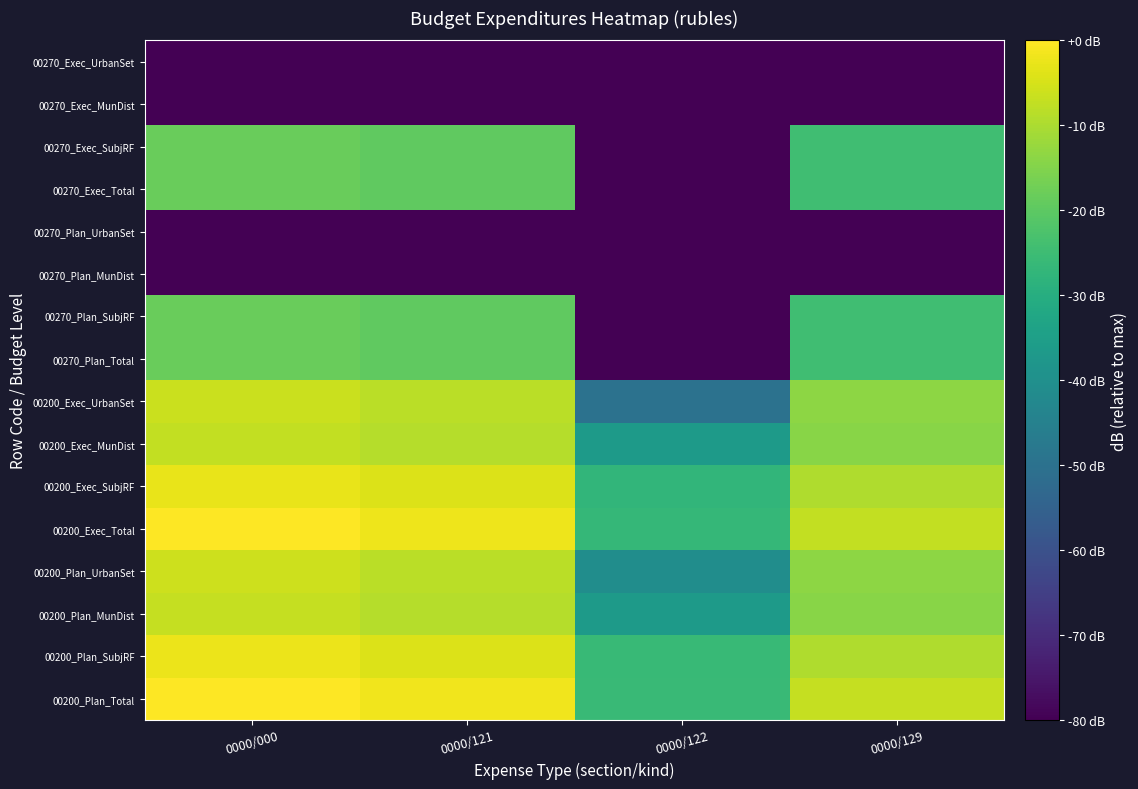

Reading left to right, list all the values displayed in this chart.

00200_Plan_Total: 0000/000=0.0	0000/121=-1.8	0000/122=-25.6	0000/129=-7.1
00200_Plan_SubjRF: 0000/000=-2.5	0000/121=-4.2	0000/122=-26.2	0000/129=-9.5
00200_Plan_MunDist: 0000/000=-7.2	0000/121=-9.0	0000/122=-36.3	0000/129=-14.2
00200_Plan_UrbanSet: 0000/000=-6.2	0000/121=-8.3	0000/122=-40.7	0000/129=-13.6
00200_Exec_Total: 0000/000=-0.1	0000/121=-1.9	0000/122=-26.8	0000/129=-7.2
00200_Exec_SubjRF: 0000/000=-2.6	0000/121=-4.3	0000/122=-27.3	0000/129=-9.6
00200_Exec_MunDist: 0000/000=-7.2	0000/121=-9.0	0000/122=-36.5	0000/129=-14.3
00200_Exec_UrbanSet: 0000/000=-6.3	0000/121=-8.3	0000/122=-49.8	0000/129=-13.6
00270_Plan_Total: 0000/000=-18.3	0000/121=-19.5	0000/122=-88.6	0000/129=-24.7
00270_Plan_SubjRF: 0000/000=-18.3	0000/121=-19.5	0000/122=-88.6	0000/129=-24.7
00270_Plan_MunDist: 0000/000=-88.6	0000/121=-88.6	0000/122=-88.6	0000/129=-88.6
00270_Plan_UrbanSet: 0000/000=-88.6	0000/121=-88.6	0000/122=-88.6	0000/129=-88.6
00270_Exec_Total: 0000/000=-18.3	0000/121=-19.5	0000/122=-88.6	0000/129=-24.7
00270_Exec_SubjRF: 0000/000=-18.3	0000/121=-19.5	0000/122=-88.6	0000/129=-24.7
00270_Exec_MunDist: 0000/000=-88.6	0000/121=-88.6	0000/122=-88.6	0000/129=-88.6
00270_Exec_UrbanSet: 0000/000=-88.6	0000/121=-88.6	0000/122=-88.6	0000/129=-88.6